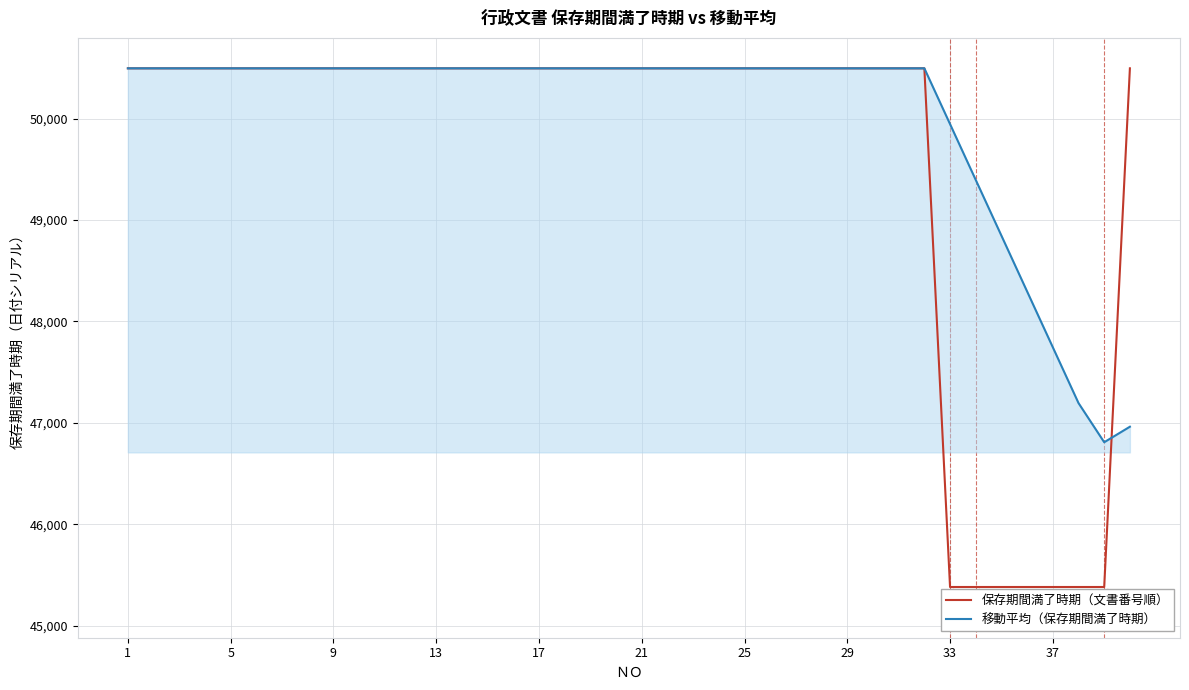

True or false: 移動平均（保存期間満了時期） and 保存期間満了時期（文書番号順） intersect in this chart.

True